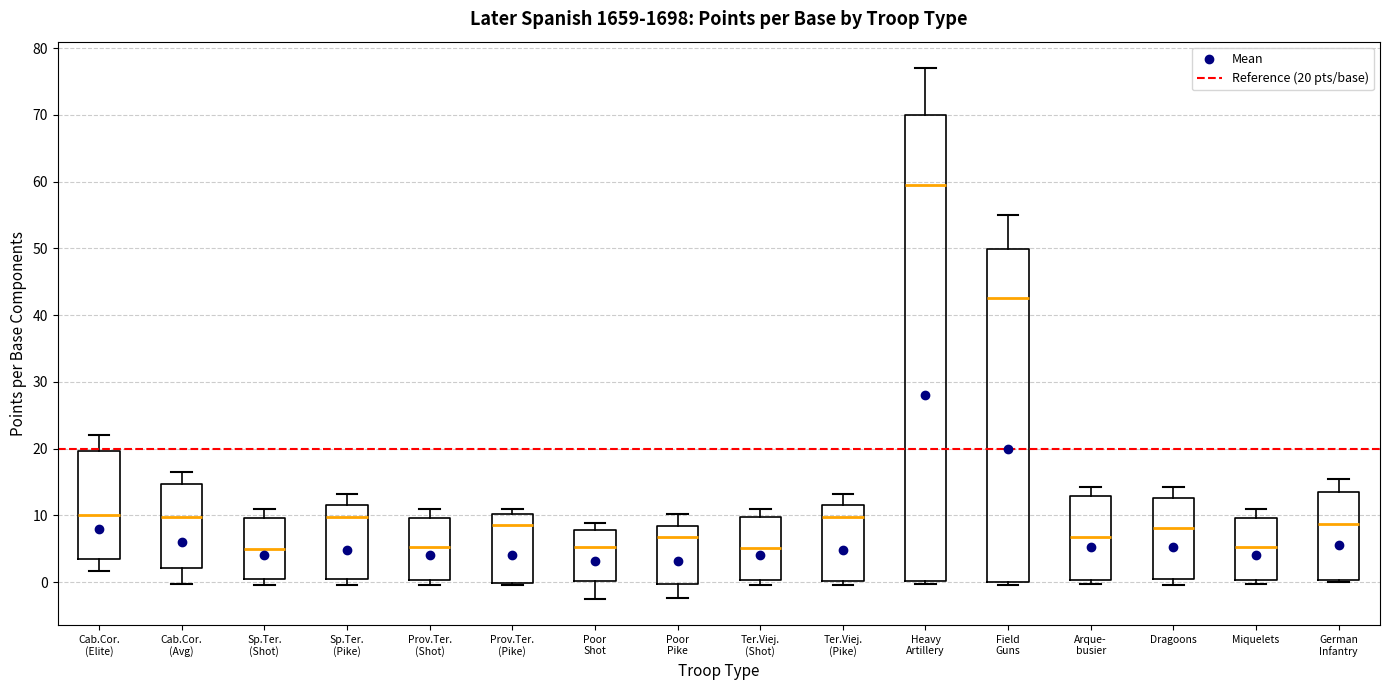

Reading left to right, read every box against the y-axis: the position of its median line, the range the box covers, and the ends of its whiskers. The values are not printed on the chart, so give them approximately, as read against the axis.

Cab.Cor. (Elite): median 10, box 3 to 20, whiskers 2 to 22
Cab.Cor. (Avg): median 10, box 2 to 15, whiskers 0 to 17
Sp.Ter. (Shot): median 5, box 0 to 10, whiskers 0 (just below the box's lower edge) to 11
Sp.Ter. (Pike): median 10, box 0 to 12, whiskers 0 (just below the box's lower edge) to 13
Prov.Ter. (Shot): median 5, box 0 to 10, whiskers 0 (just below the box's lower edge) to 11
Prov.Ter. (Pike): median 9, box 0 to 10, whiskers 0 to 11
Poor Shot: median 5, box 0 to 8, whiskers -2 to 9
Poor Pike: median 7, box 0 to 8, whiskers -2 to 10
Ter.Viej. (Shot): median 5, box 0 to 10, whiskers 0 (just below the box's lower edge) to 11
Ter.Viej. (Pike): median 10, box 0 to 12, whiskers 0 (just below the box's lower edge) to 13
Heavy Artillery: median 60, box 0 to 70, whiskers 0 (just below the box's lower edge) to 77
Field Guns: median 43, box 0 to 50, whiskers 0 (just below the box's lower edge) to 55
Arque- busier: median 7, box 0 to 13, whiskers 0 (just below the box's lower edge) to 14
Dragoons: median 8, box 0 to 13, whiskers 0 (just below the box's lower edge) to 14
Miquelets: median 5, box 0 to 10, whiskers 0 (just below the box's lower edge) to 11
German Infantry: median 9, box 0 to 14, whiskers 0 (just below the box's lower edge) to 15